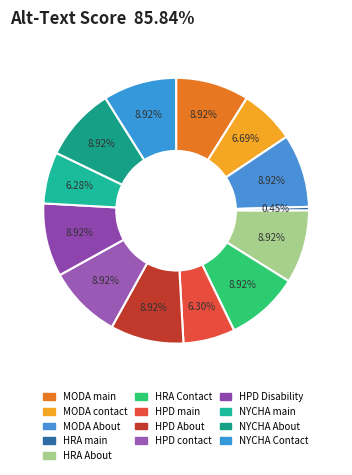

To the nearest percent, what is the average slice percentage?

8%